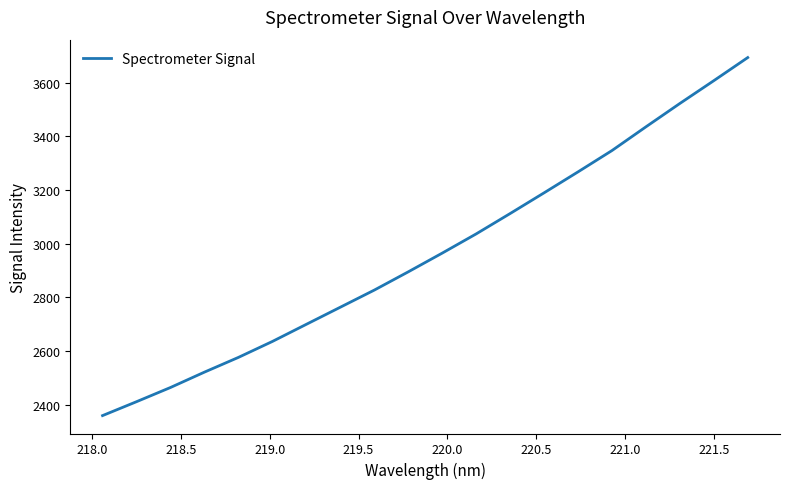

What is the greatest value displayed?

3693.7